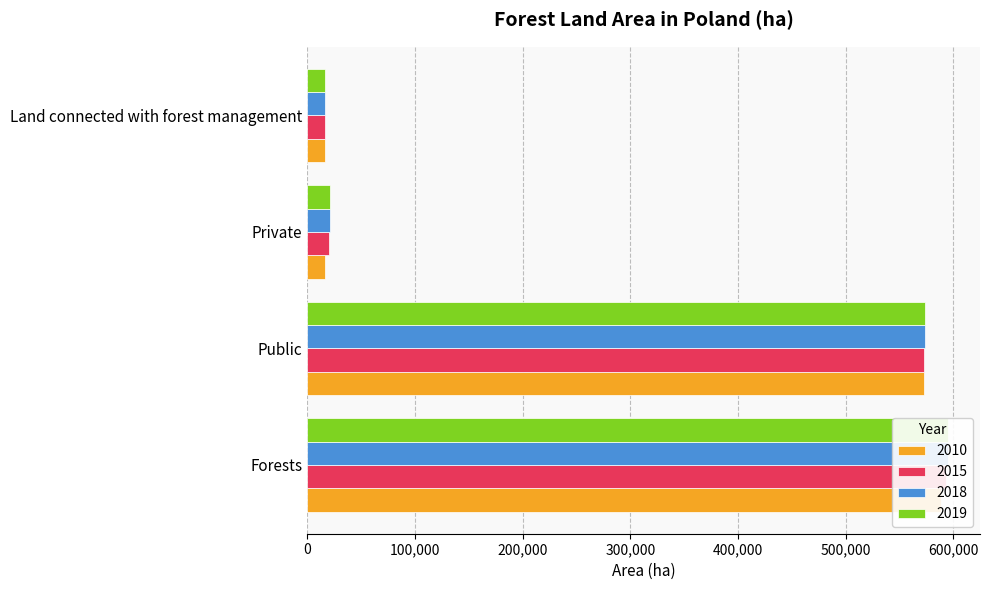

True or false: 2019 has a value of 573543.0 at Public.

True